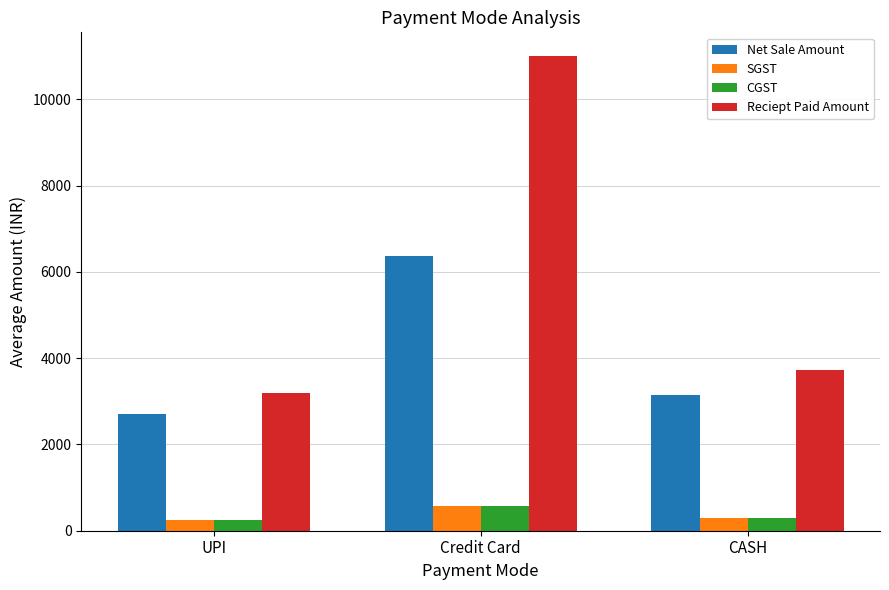

The CGST series shows 242.6 at UPI. True or false?

True